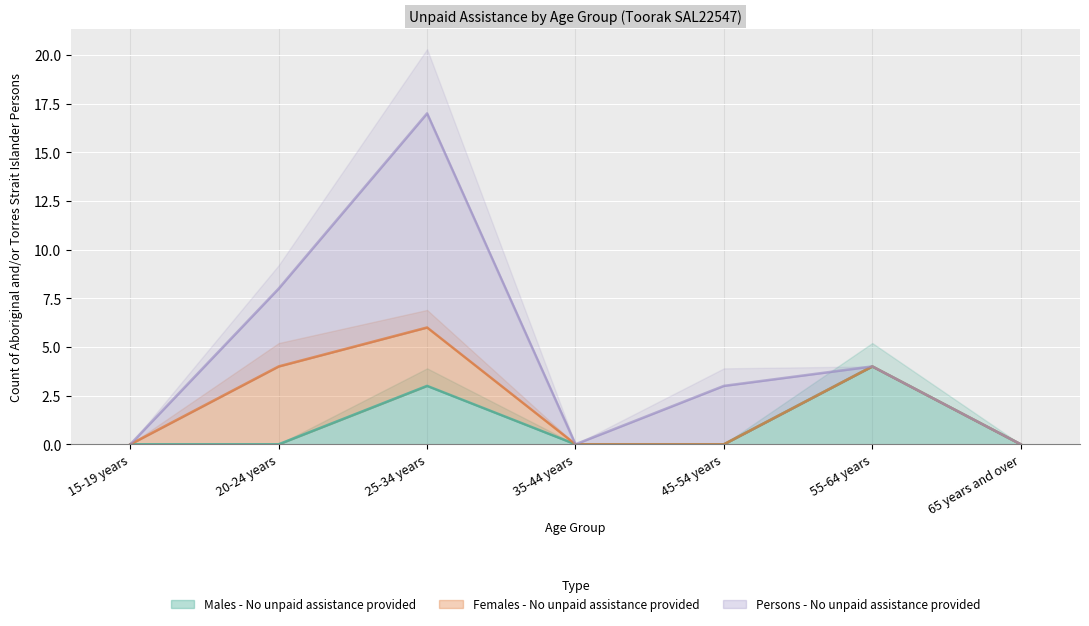

What is the label of the 5th point from the left?

45-54 years